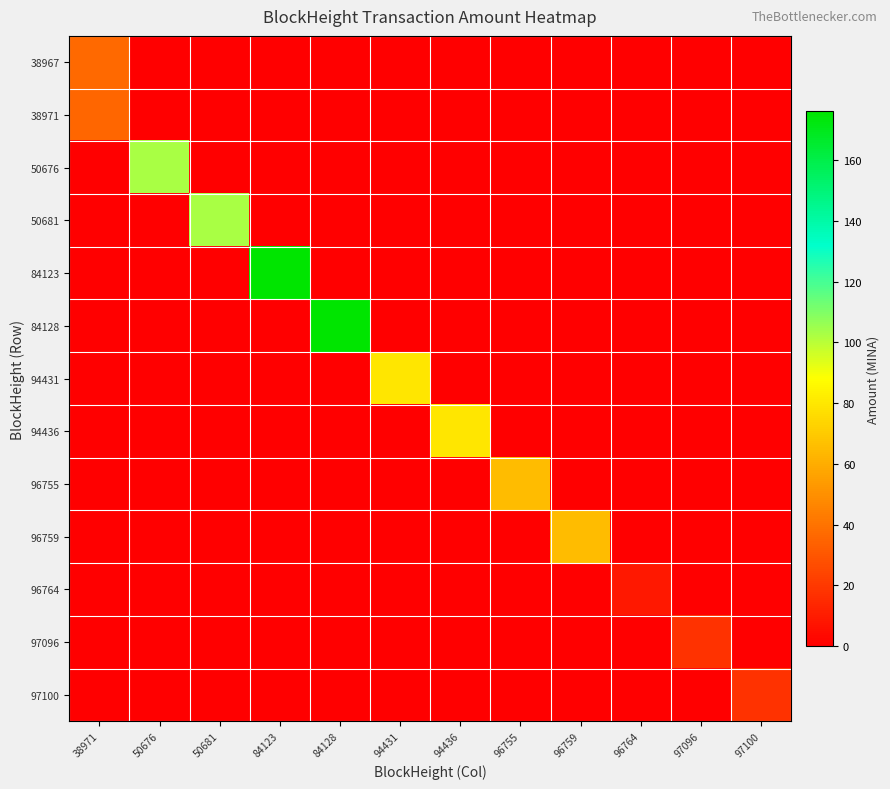

List the series in order of their peak value, lowest first.

96764, 97100, 97096, 38971, 38967, 96759, 96755, 94436, 94431, 50681, 50676, 84128, 84123